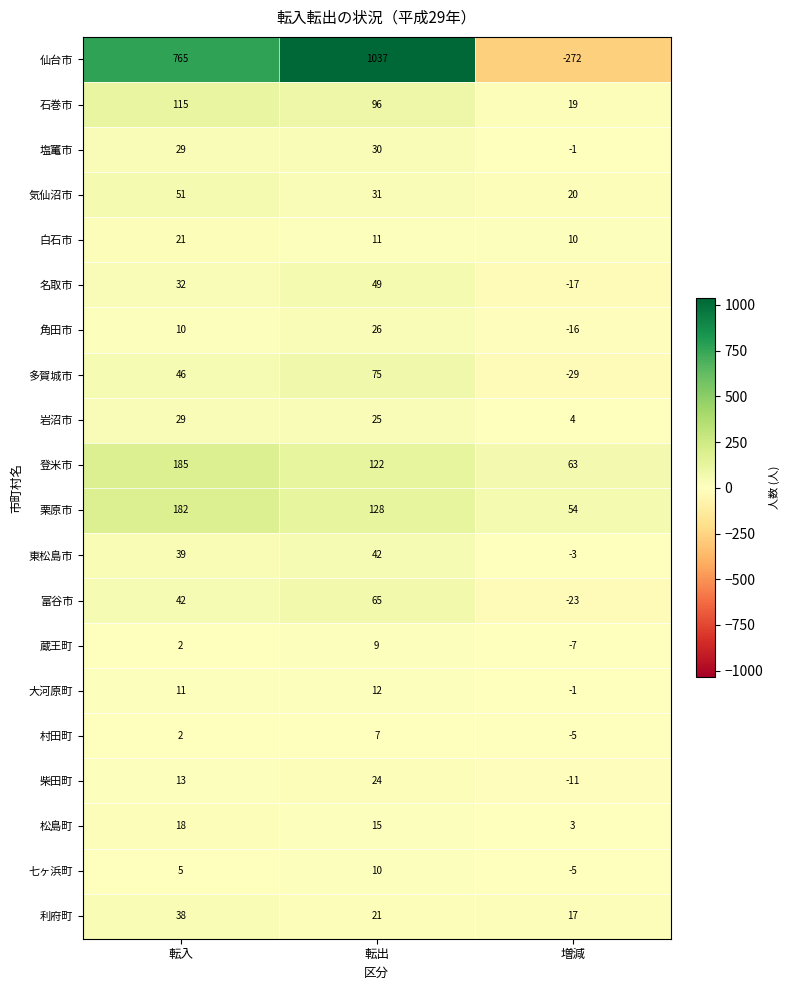

What is the minimum value for 栗原市?

54